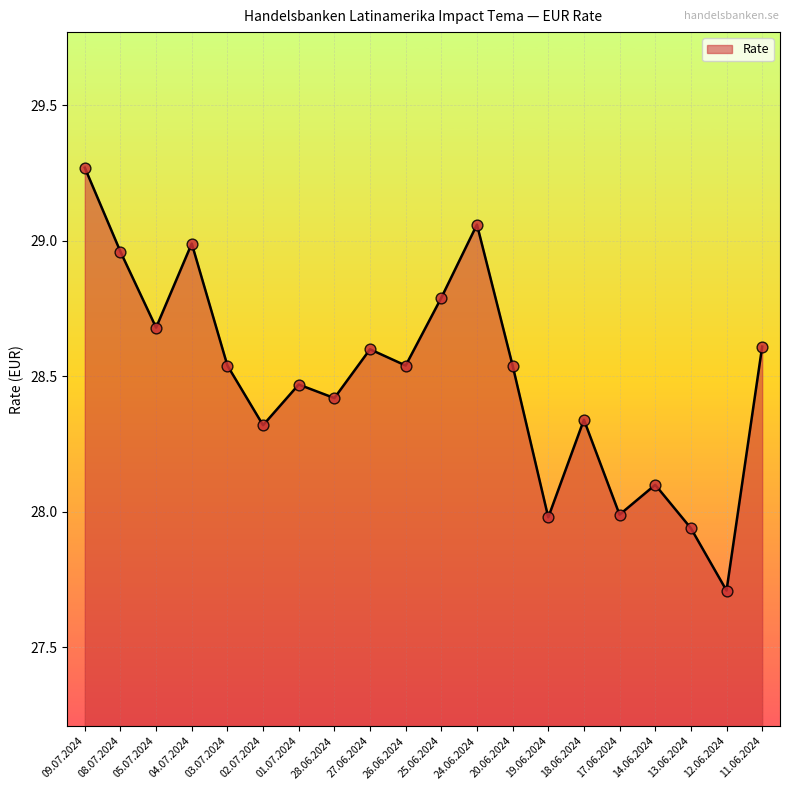

What is the change in value from 08.07.2024 to 19.06.2024?

-1.0